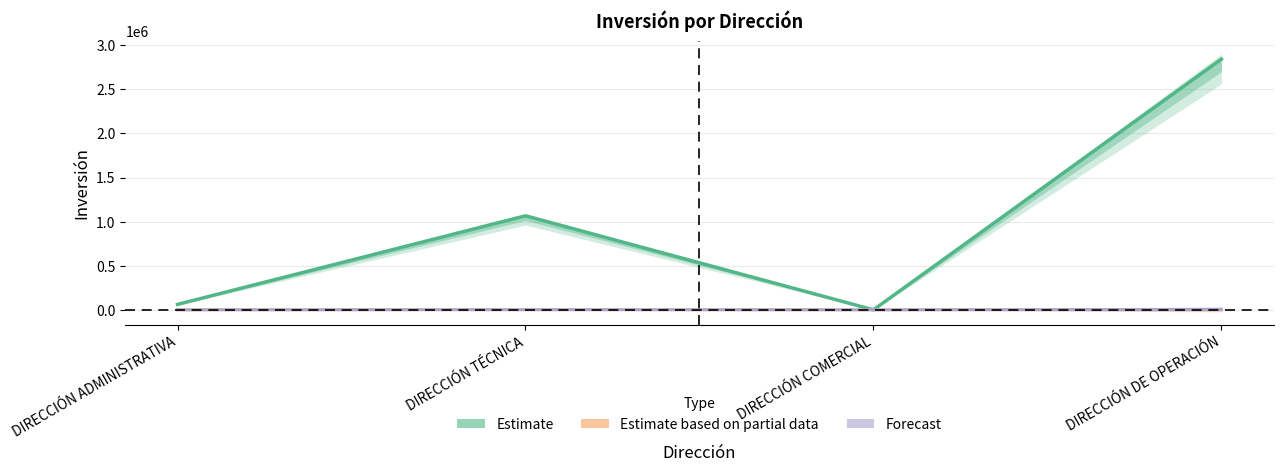

The Estimate based on partial data series shows 0.0 at DIRECCIÓN DE OPERACIÓN. True or false?

True